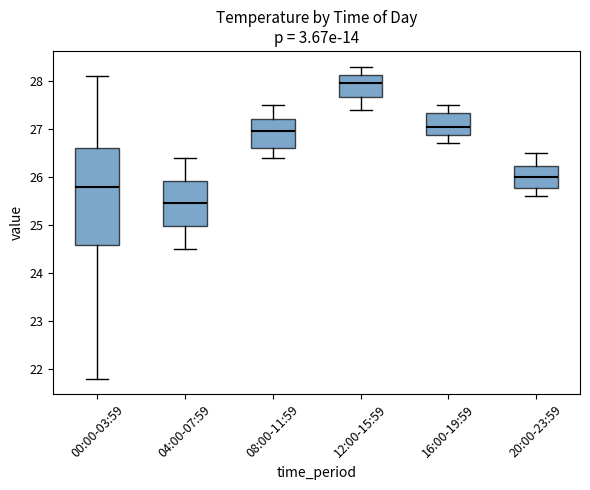

Which box is the tallest, from its lower edge to its upper edge?

00:00-03:59